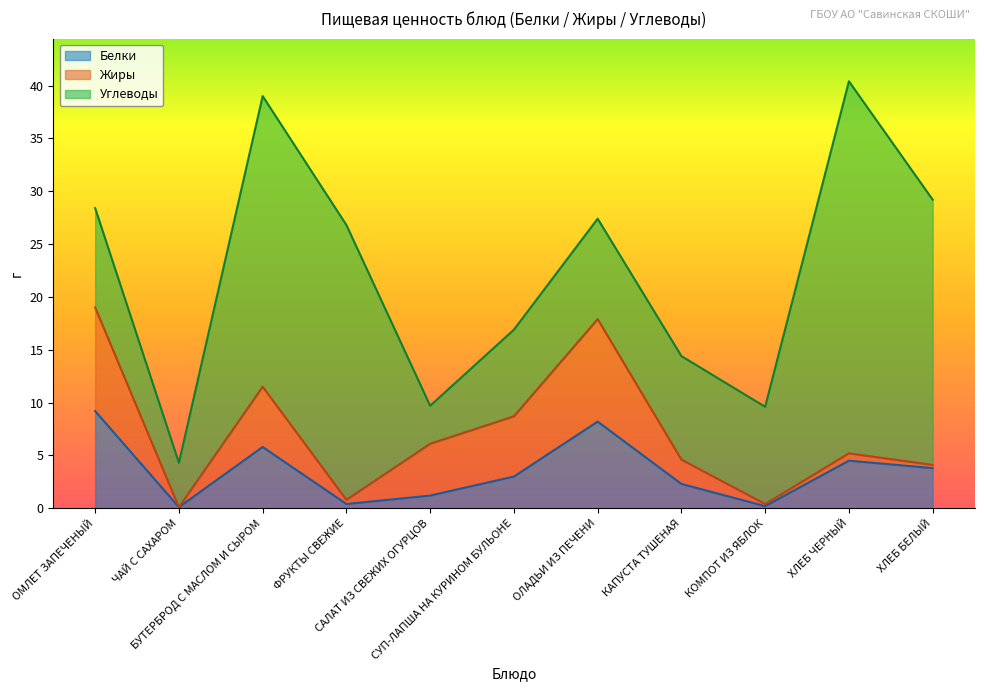

Which series has the largest total across all categories?

Углеводы